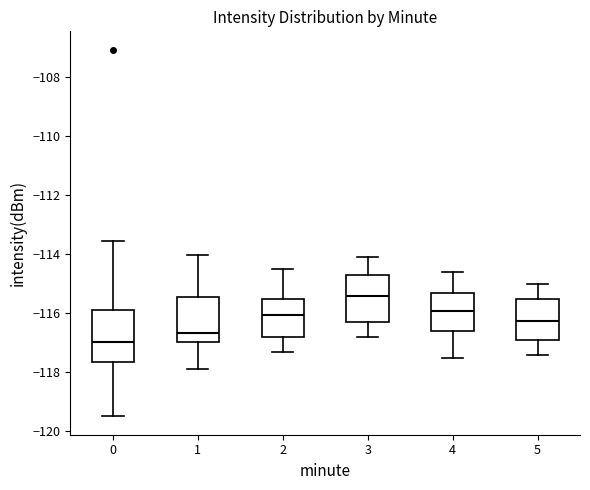

Which box's median line is the lowest?

0